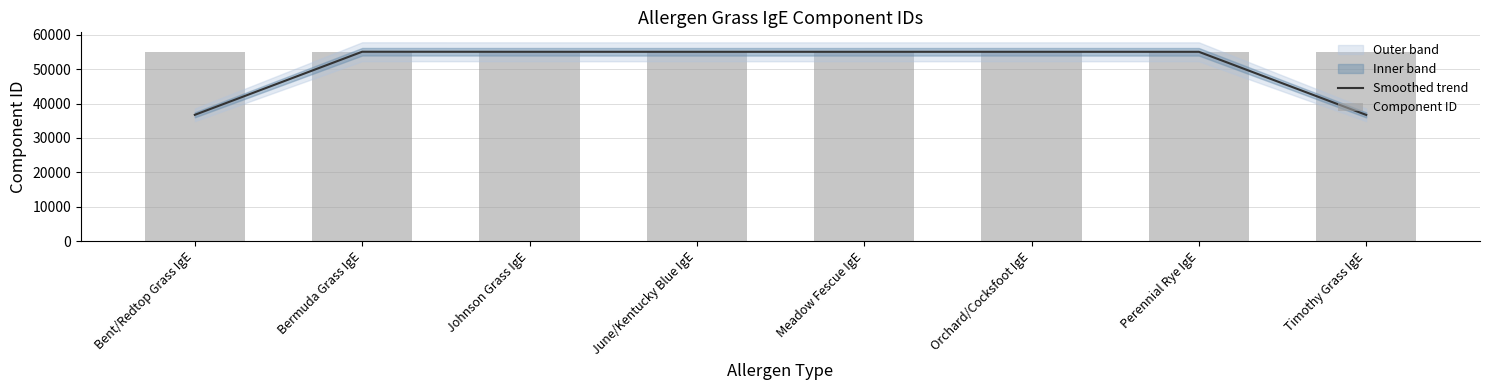

What is the highest value of the Smoothed trend series?

55058.0